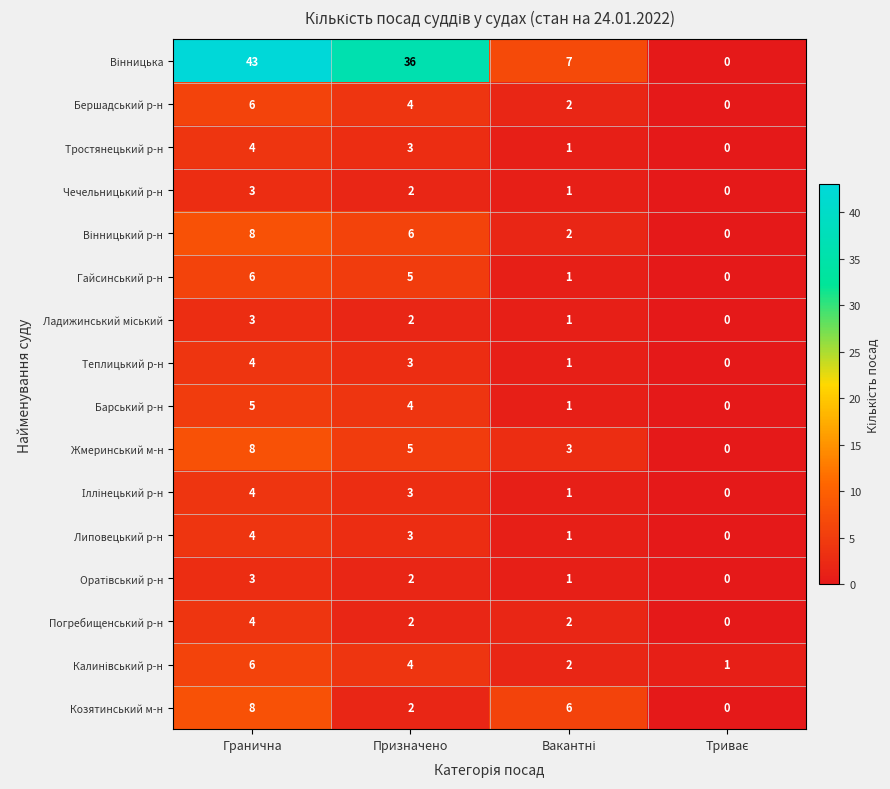

At which category is the sum across all series the highest?

Гранична